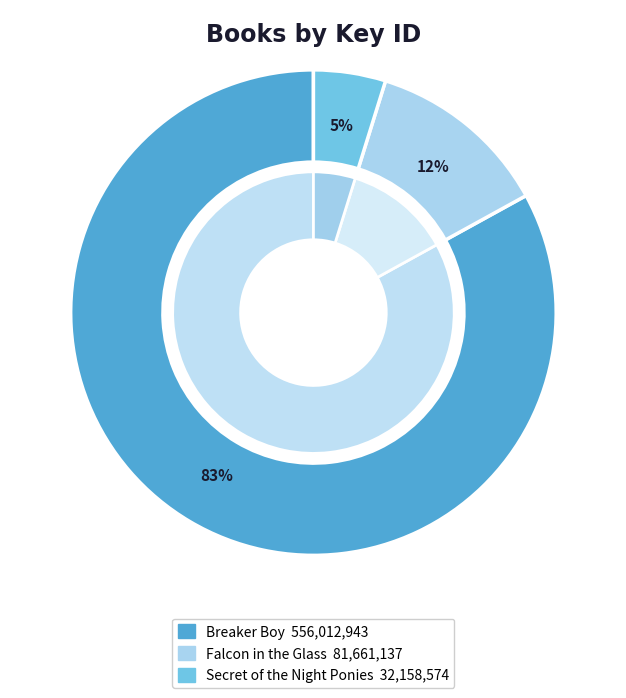

To the nearest percent, what is the combined percentage of Falcon in the Glass and Secret of the Night Ponies?

17%